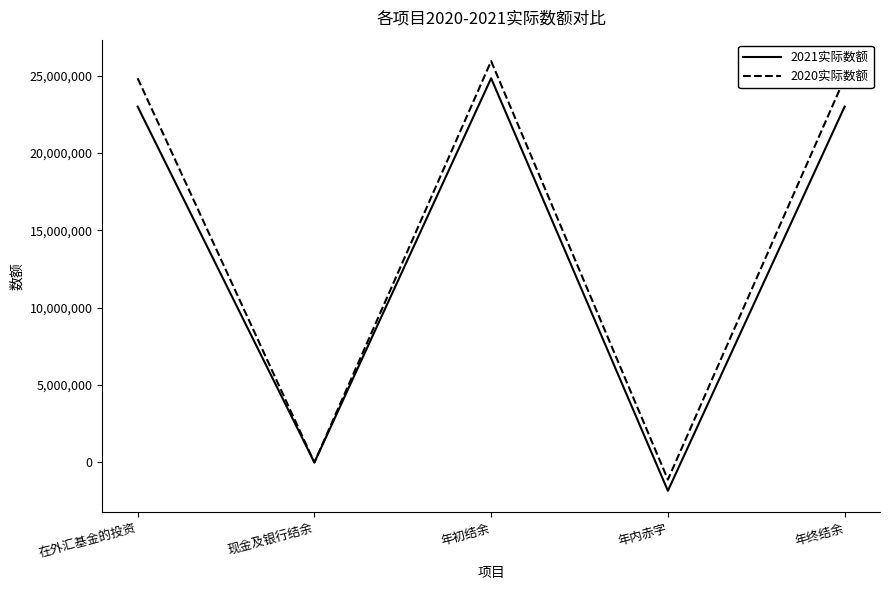

What is the lowest value of the 2021实际数额 series?

-1830179